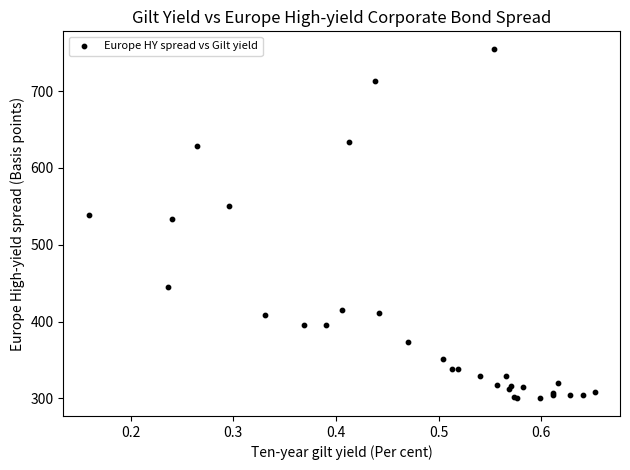

What Y value in the scatter plot is closest to 527?

533